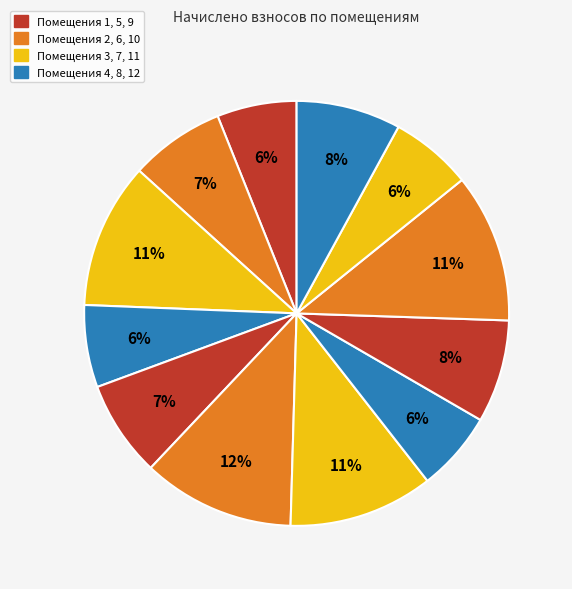

Is there a majority slice in this chart?

No